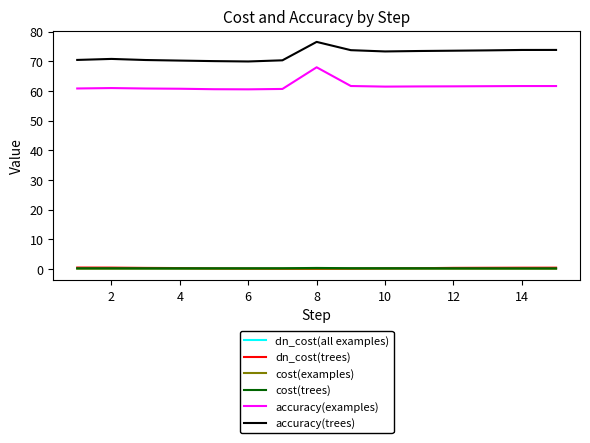

Which series has the largest total across all categories?

accuracy(trees)